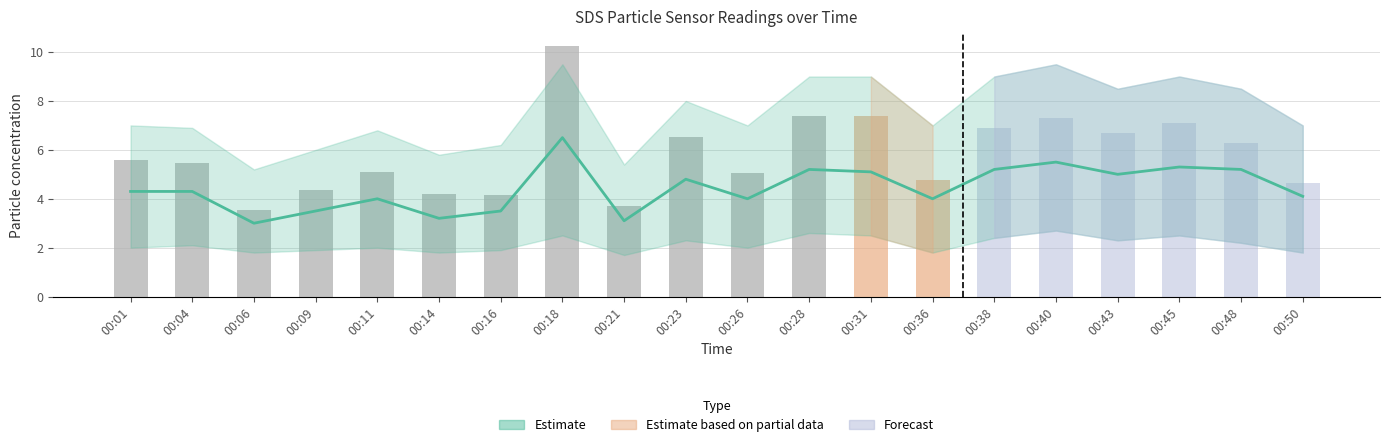

At which label does Estimate_high reach its minimum?

00:06